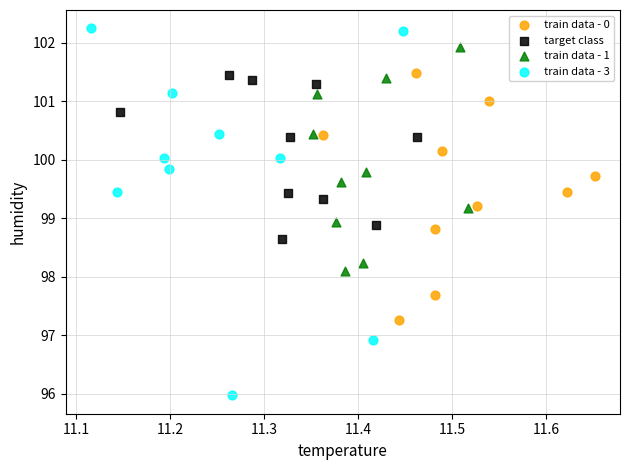

Which series contains the lowest Y value?

train data - 3